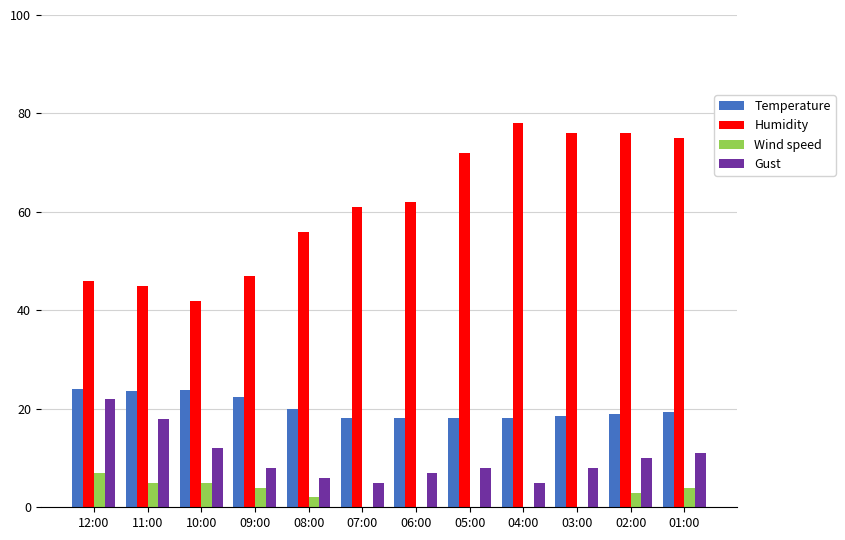

Between 08:00 and 04:00, which series saw the biggest shift?

Humidity